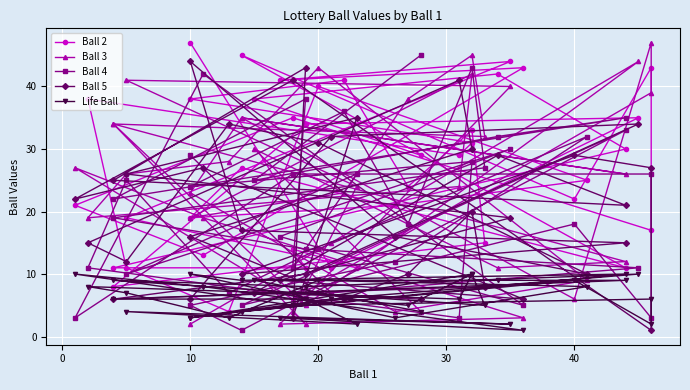

True or false: Ball 3 has more than 2 points higher than both neighbors.

True